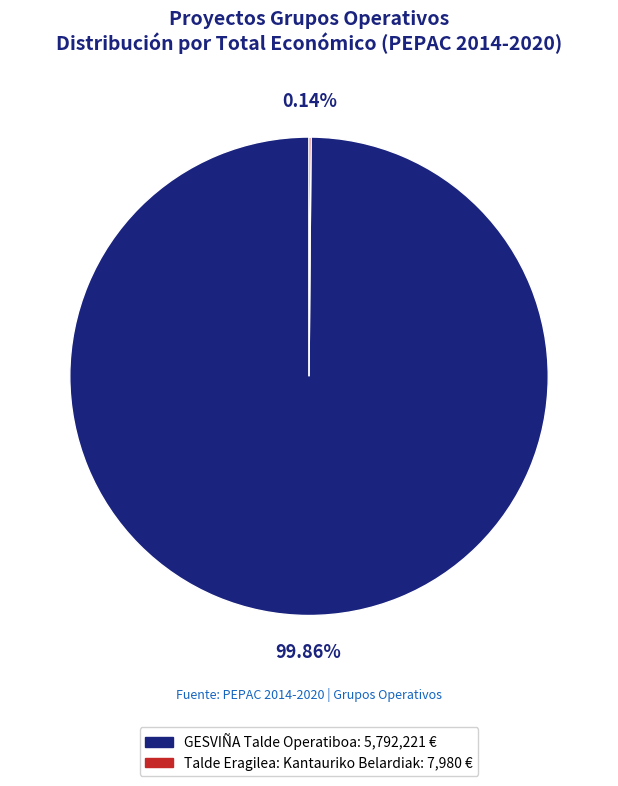

Does any single category account for the majority?

Yes